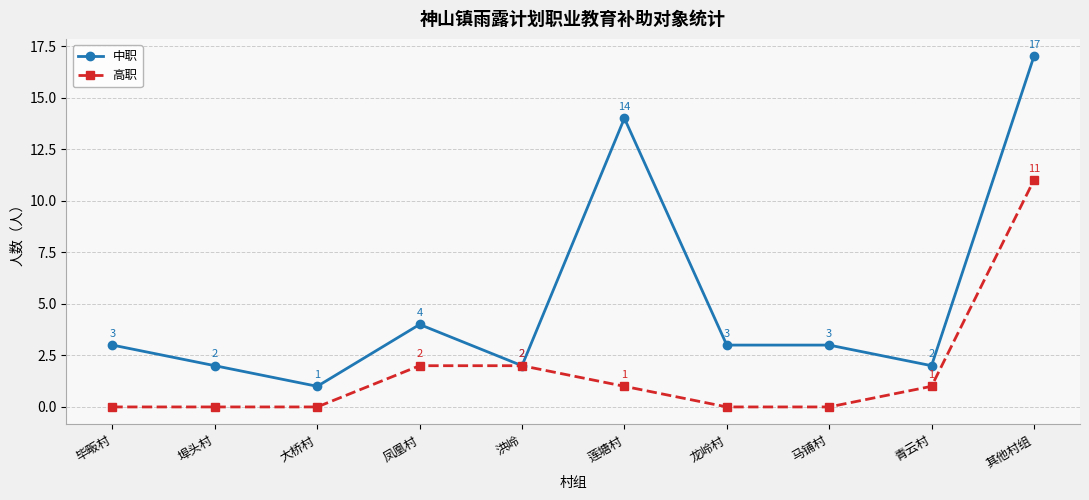

Which series has the largest total across all categories?

中职